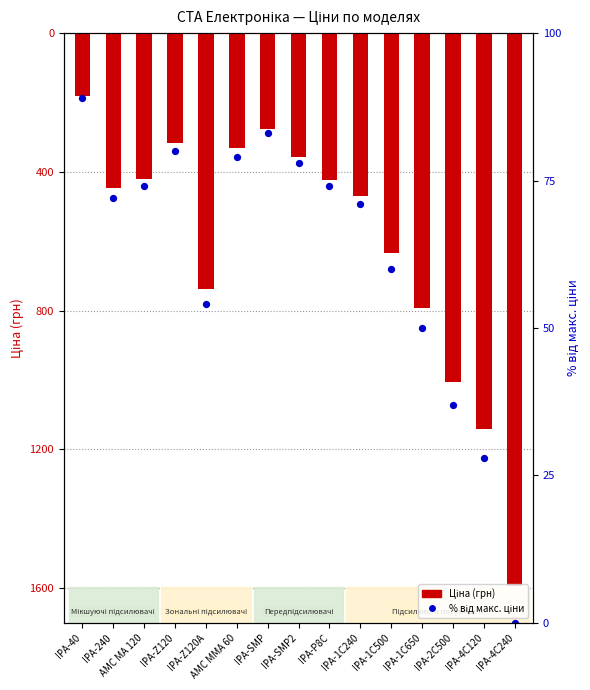

What are all the series names shown in the legend?

Ціна (грн), % від макс. ціни